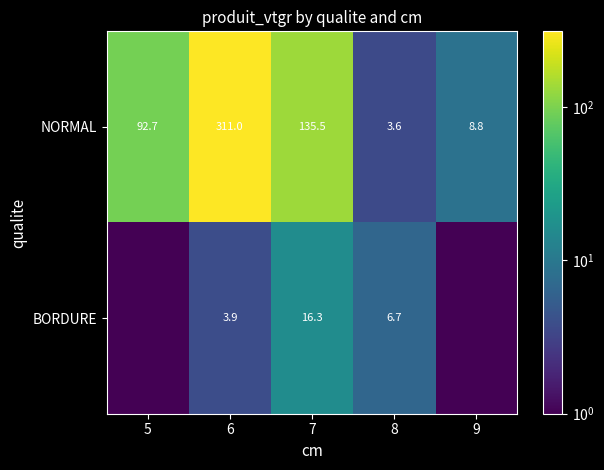

At which category does the chart reach its minimum across all series?

5